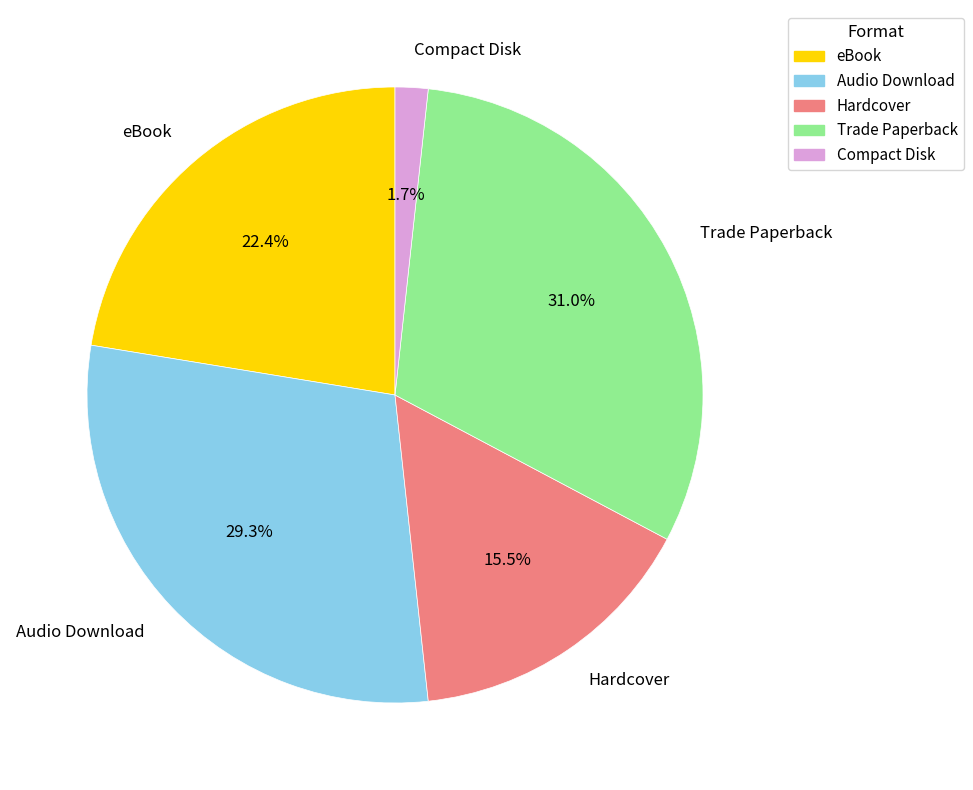

Does any single category account for the majority?

No